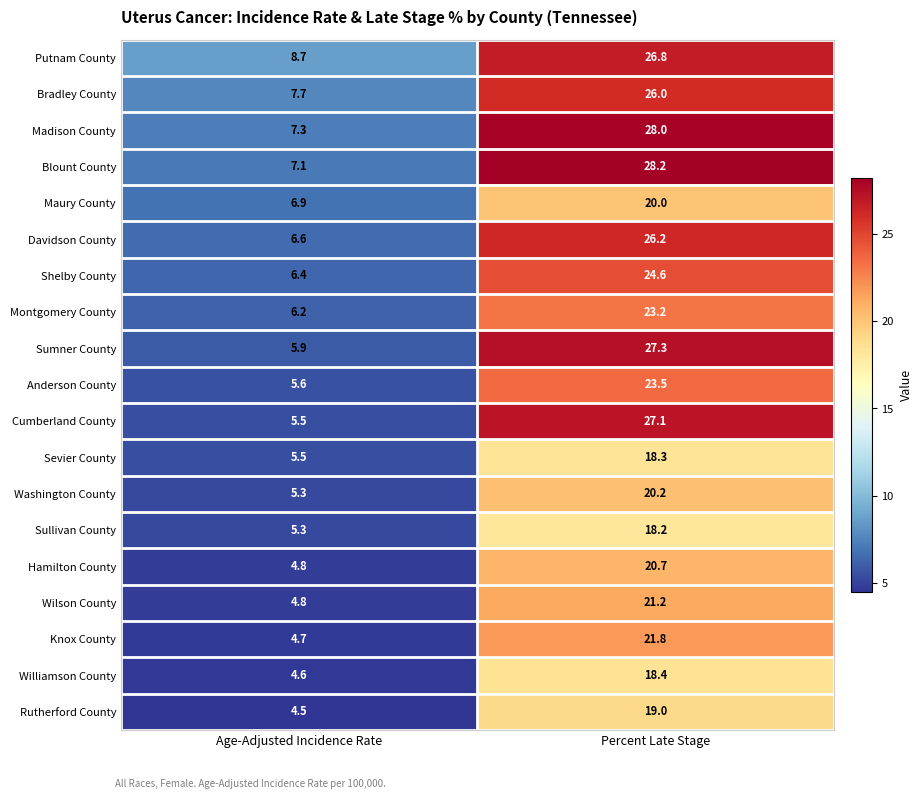

Where does the Sumner County series first go above 27?

Percent Late Stage